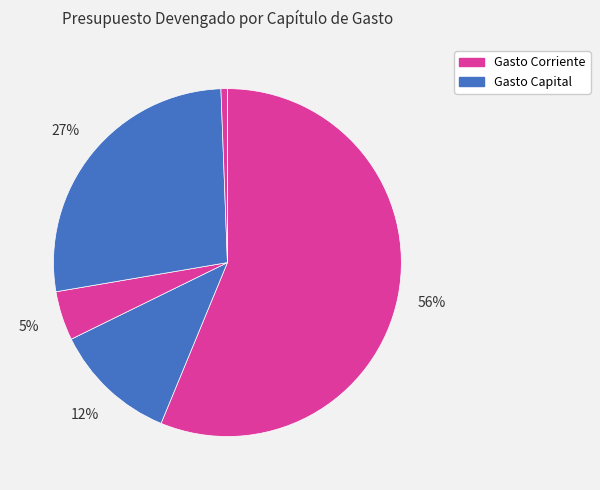

Does any single category account for the majority?

Yes